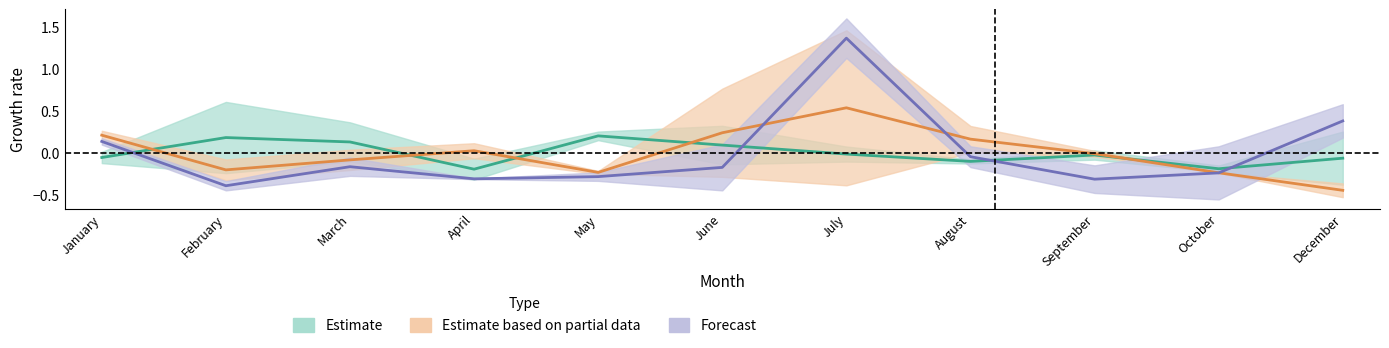

Which series has the largest range (max minus min)?

Forecast